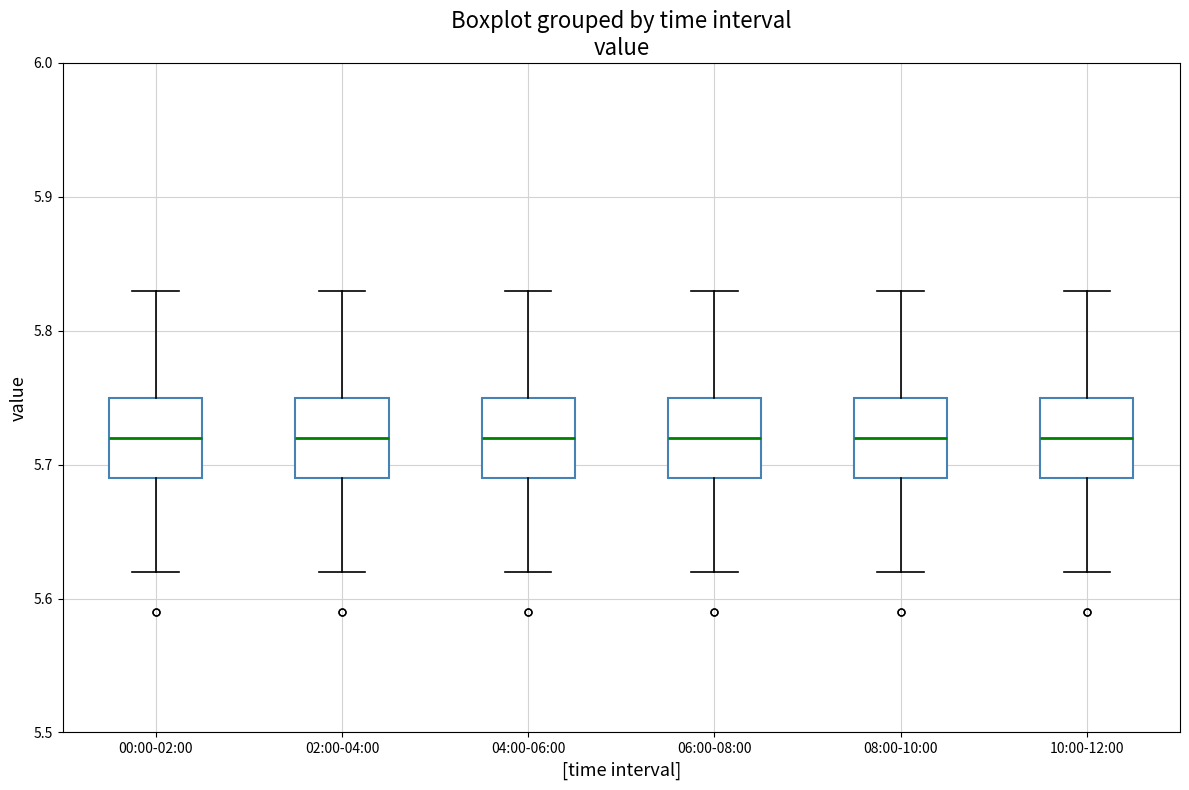

Reading left to right, read every box against the y-axis: the position of its median line, the range the box covers, and the ends of its whiskers. The values are not printed on the chart, so give them approximately, as read against the axis.

00:00-02:00: median 5.72, box 5.69 to 5.75, whiskers 5.62 to 5.83
02:00-04:00: median 5.72, box 5.69 to 5.75, whiskers 5.62 to 5.83
04:00-06:00: median 5.72, box 5.69 to 5.75, whiskers 5.62 to 5.83
06:00-08:00: median 5.72, box 5.69 to 5.75, whiskers 5.62 to 5.83
08:00-10:00: median 5.72, box 5.69 to 5.75, whiskers 5.62 to 5.83
10:00-12:00: median 5.72, box 5.69 to 5.75, whiskers 5.62 to 5.83